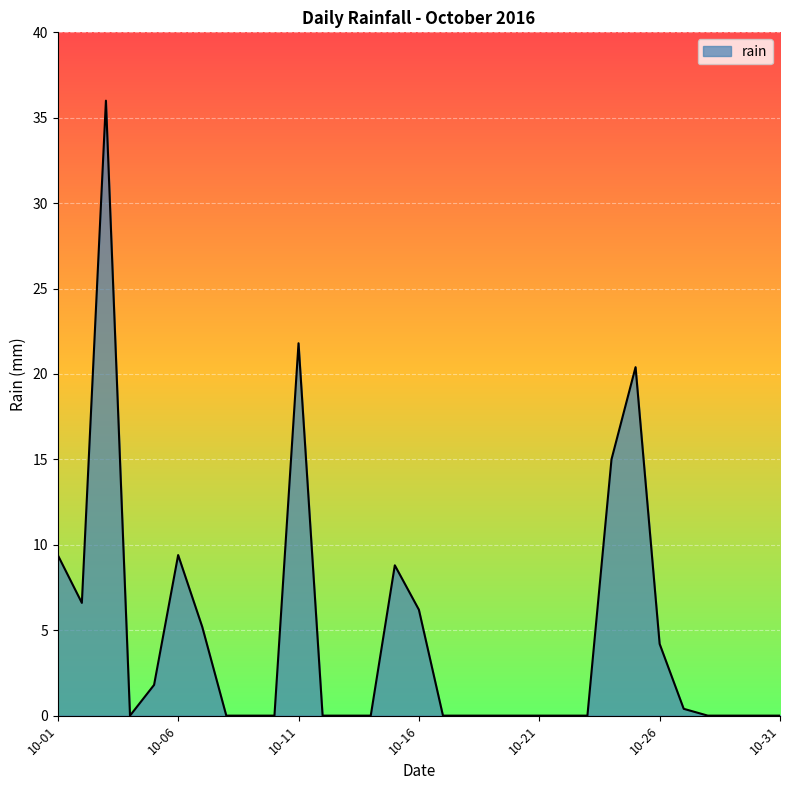

What is the difference between the maximum and minimum values?

36.0